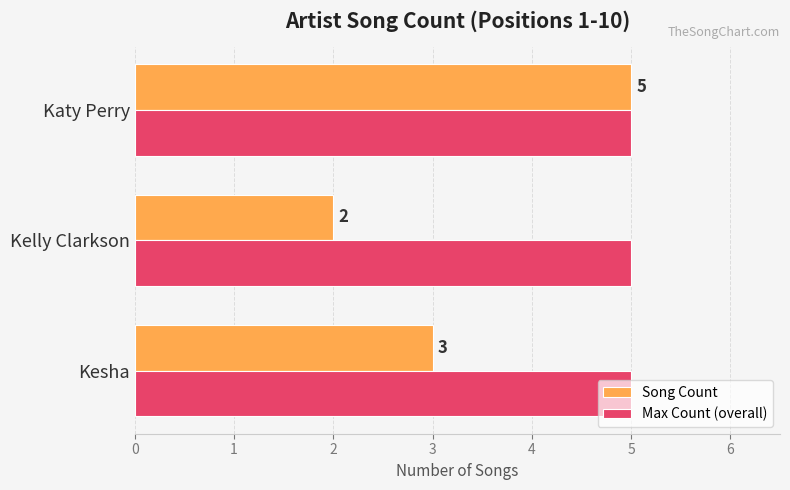

Count the Song Count values in the range 2 to 5.

3